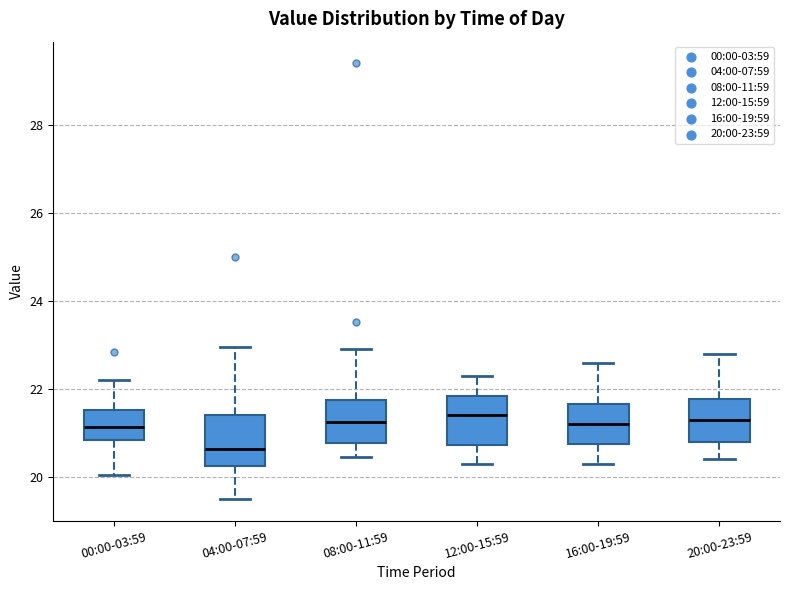

Where is the upper edge of the box for 20:00-23:59 on the y-axis? The values are not printed on the chart, so give them approximately, as read against the axis.

21.8